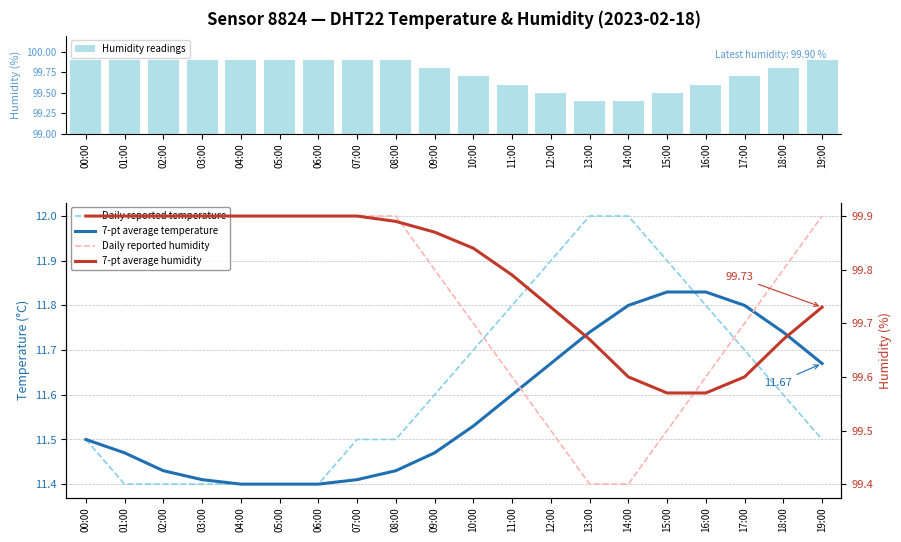

Reading left to right, what are all the values shown in this chart?

Humidity readings: 99.9	99.9	99.9	99.9	99.9	99.9	99.9	99.9	99.9	99.8	99.7	99.6	99.5	99.4	99.4	99.5	99.6	99.7	99.8	99.9
Daily reported temperature: 11.5	11.4	11.4	11.4	11.4	11.4	11.4	11.5	11.5	11.6	11.7	11.8	11.9	12.0	12.0	11.9	11.8	11.7	11.6	11.5
7-pt average temperature: 11.5	11.5	11.4	11.4	11.4	11.4	11.4	11.4	11.4	11.5	11.5	11.6	11.7	11.7	11.8	11.8	11.8	11.8	11.7	11.7
Daily reported humidity: 99.9	99.9	99.9	99.9	99.9	99.9	99.9	99.9	99.9	99.8	99.7	99.6	99.5	99.4	99.4	99.5	99.6	99.7	99.8	99.9
7-pt average humidity: 99.9	99.9	99.9	99.9	99.9	99.9	99.9	99.9	99.9	99.9	99.8	99.8	99.7	99.7	99.6	99.6	99.6	99.6	99.7	99.7